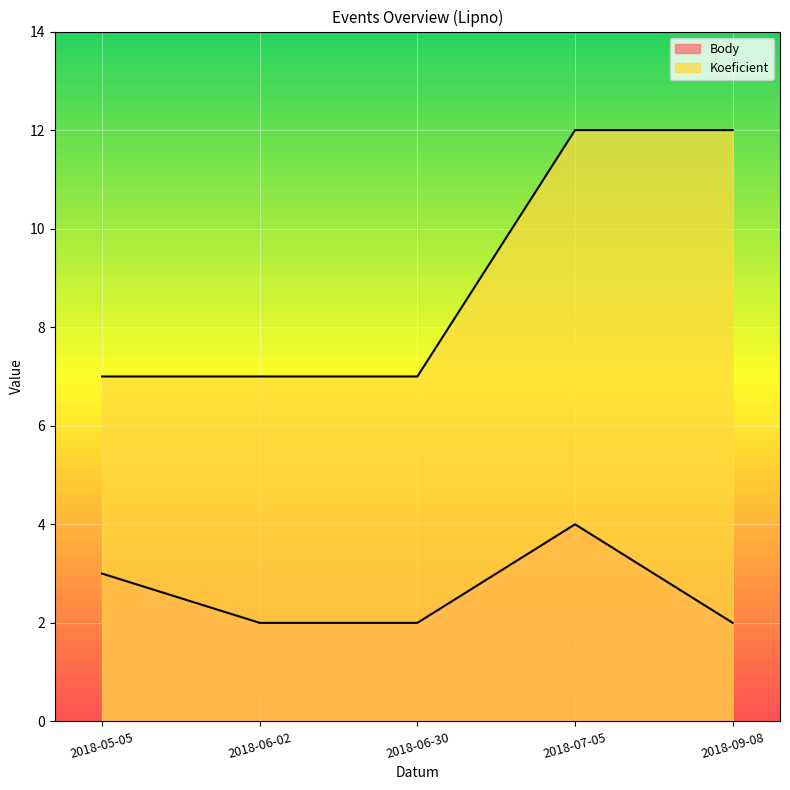

What is the total value across all series at 2018-06-02?

9